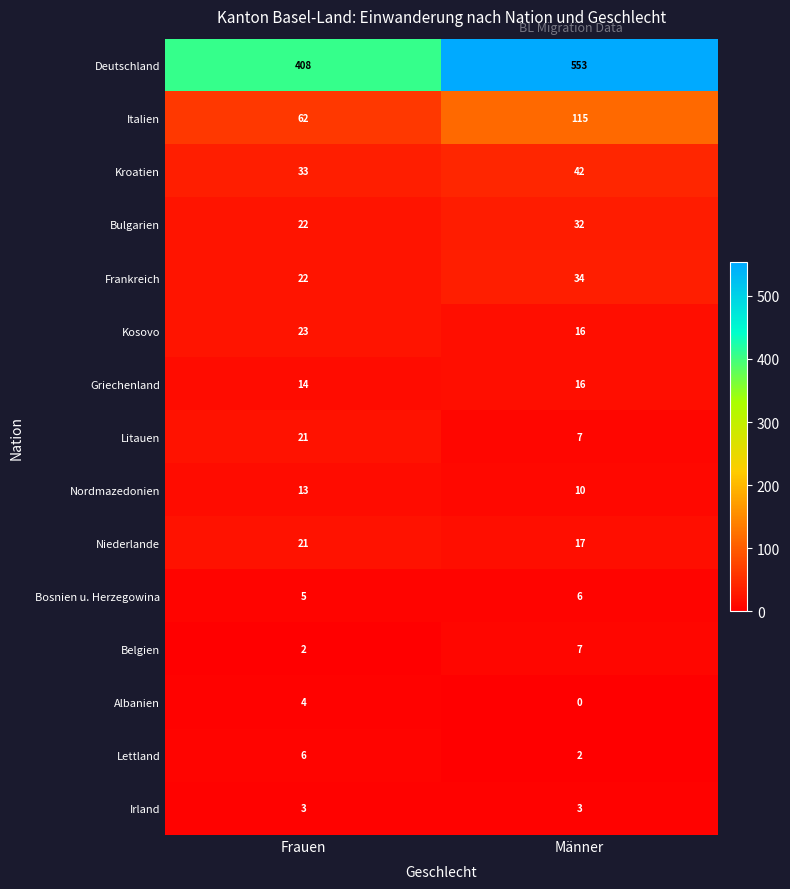

What is the approximate value of Kosovo at Frauen?

23